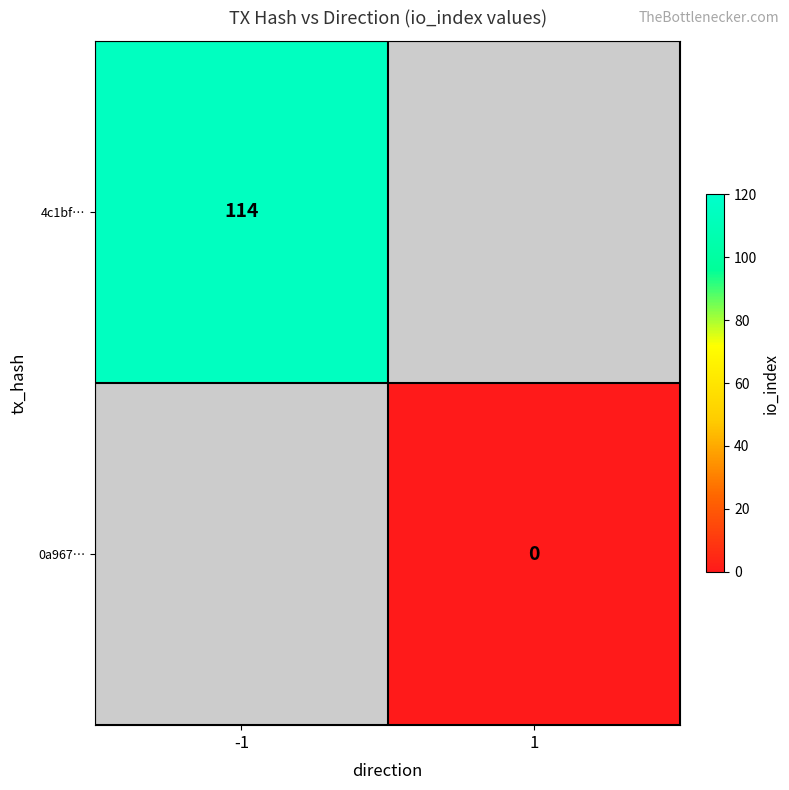

Is it true that 4c1bf… equals 114 at -1?

True